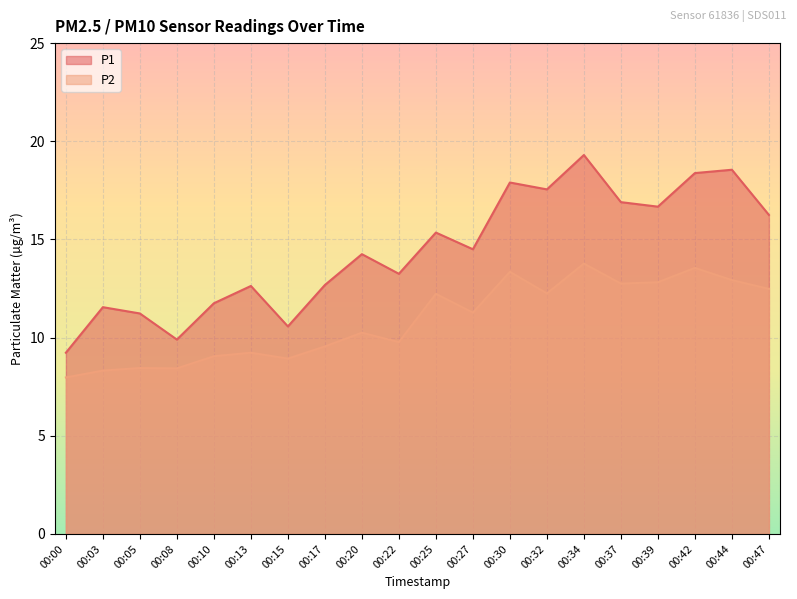

True or false: P1 has a value of 10.6 at 00:15.

True